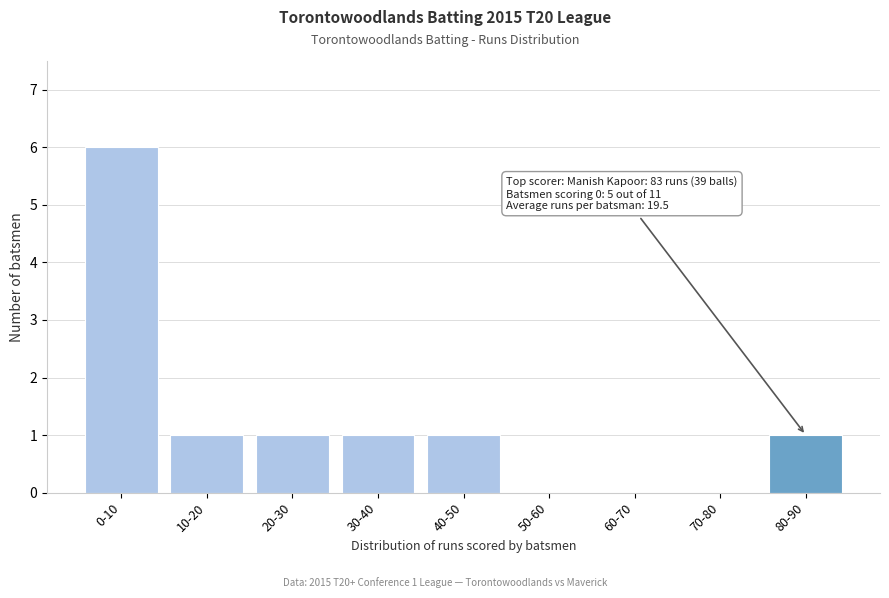

Reading left to right, what are all the values shown in this chart?

0-10=6	10-20=1	20-30=1	30-40=1	40-50=1	50-60=0	60-70=0	70-80=0	80-90=1